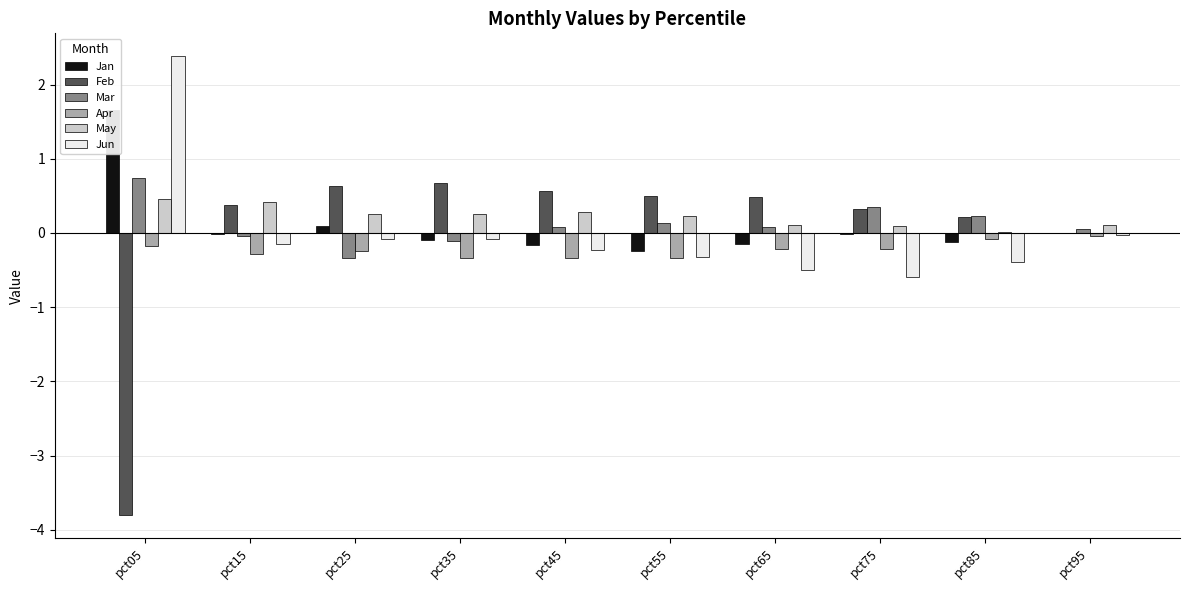

Between pct65 and pct15, which is larger?

pct15